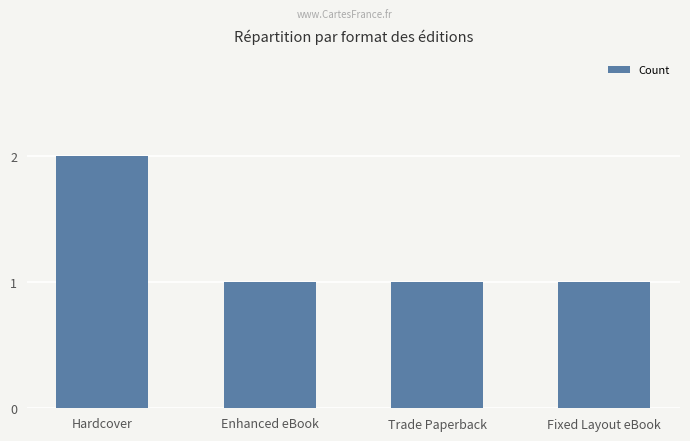

The chart shows a value of 0 at Enhanced eBook. True or false?

False